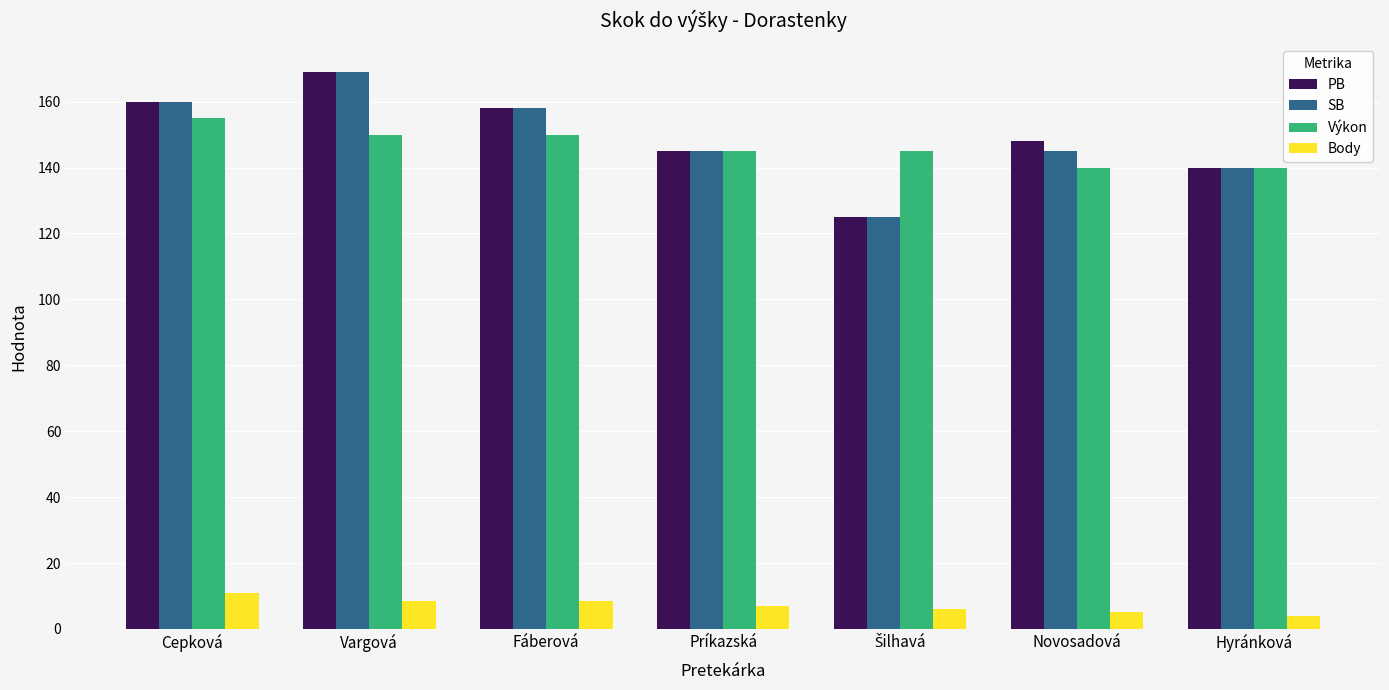

Is the value of Body at Fáberová greater than the value of SB at Hyránková?

No